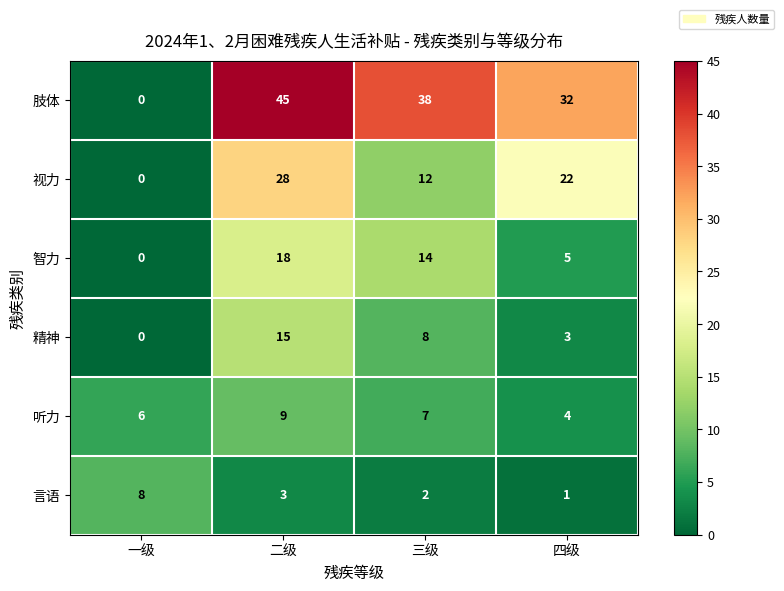

Reading right to left, what are all the values shown in this chart?

肢体: 四级=32	三级=38	二级=45	一级=0
视力: 四级=22	三级=12	二级=28	一级=0
智力: 四级=5	三级=14	二级=18	一级=0
精神: 四级=3	三级=8	二级=15	一级=0
听力: 四级=4	三级=7	二级=9	一级=6
言语: 四级=1	三级=2	二级=3	一级=8